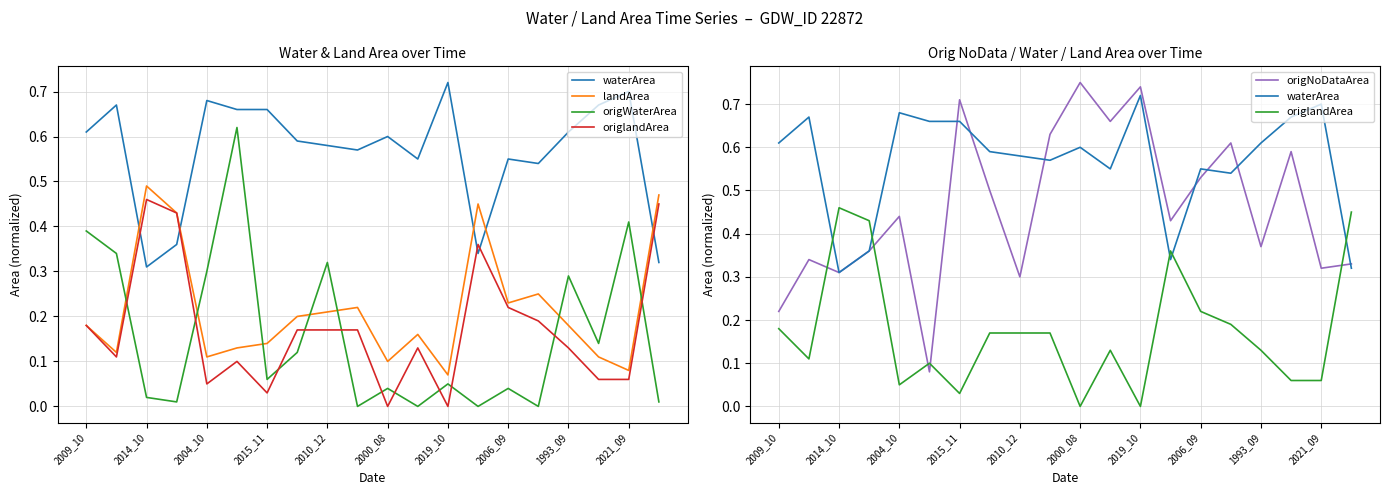

At how many categories does at least one series exceed 0?

20